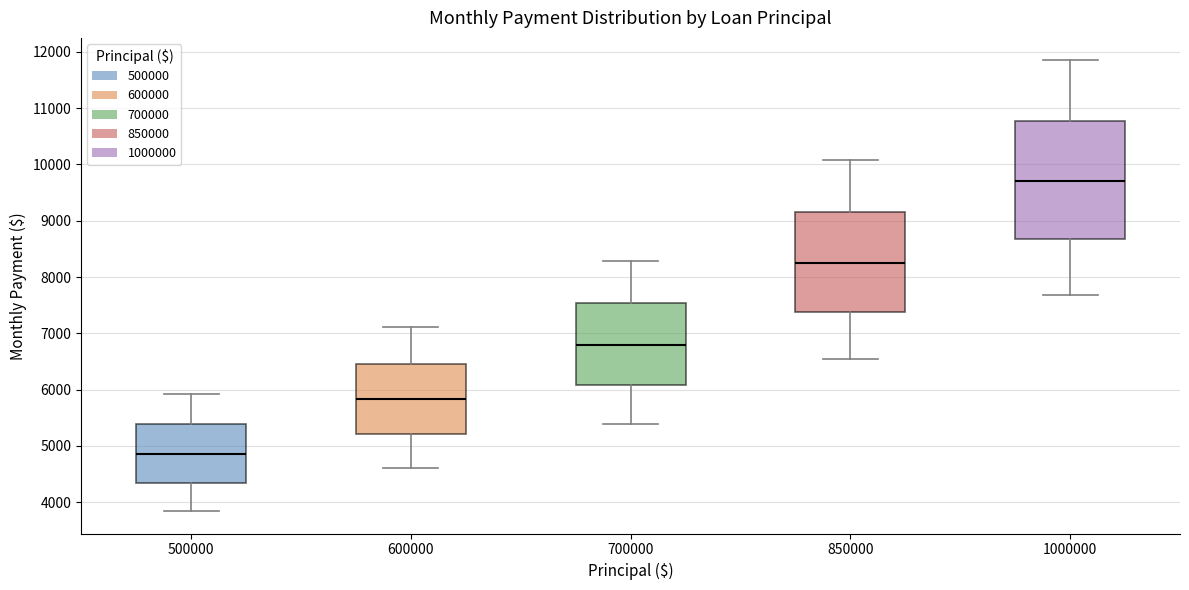

Reading left to right, transcribe this box plot: for each box, give where its median line is, the range the box spans, and where its two whiskers end, as read against the y-axis. The values are not printed on the chart, so give them approximately, as read against the axis.

500000: median 4900, box 4300 to 5400, whiskers 3800 to 5900
600000: median 5800, box 5200 to 6500, whiskers 4600 to 7100
700000: median 6800, box 6100 to 7500, whiskers 5400 to 8300
850000: median 8300, box 7400 to 9200, whiskers 6500 to 10100
1000000: median 9700, box 8700 to 10800, whiskers 7700 to 11800